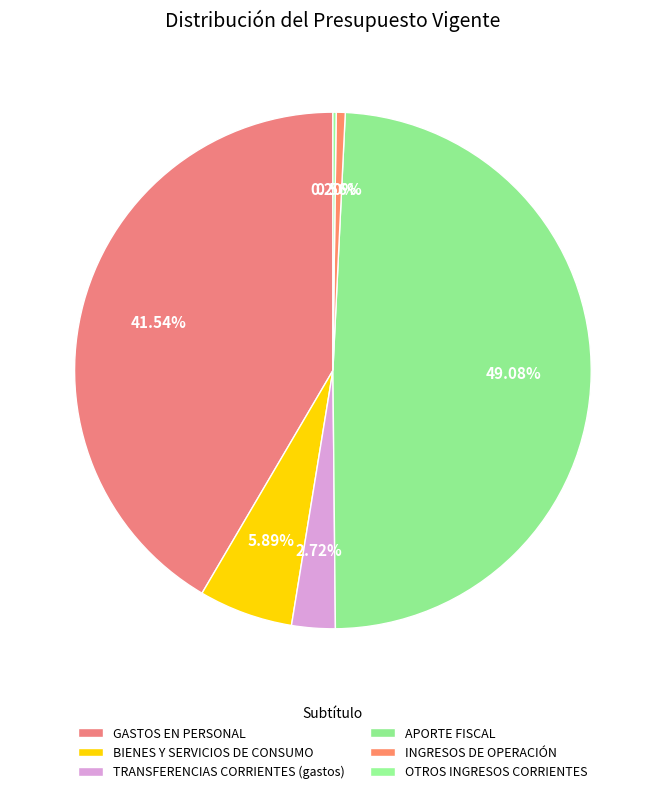

Between APORTE FISCAL and GASTOS EN PERSONAL, which is larger?

APORTE FISCAL